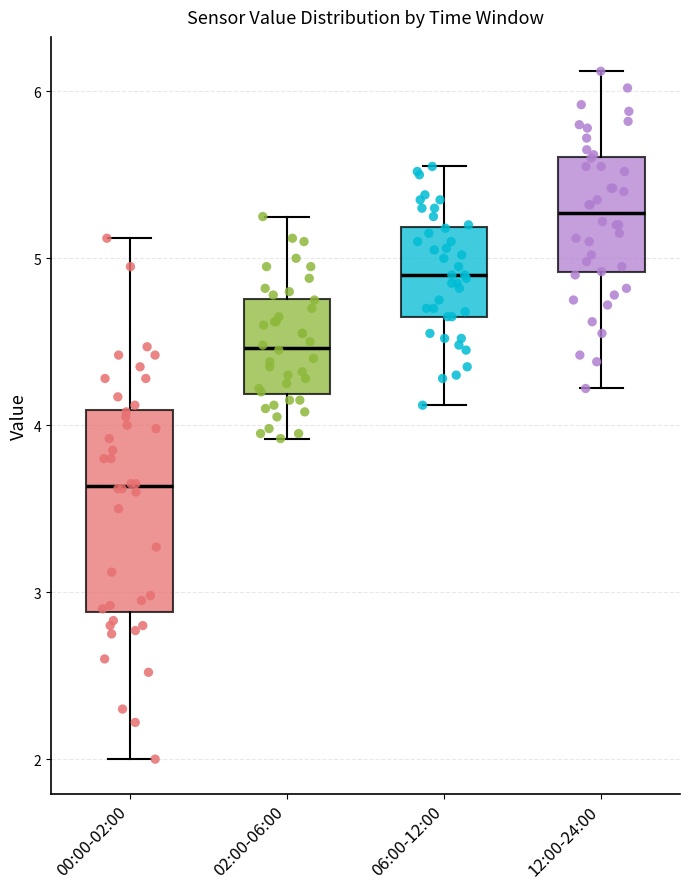

Comparing the boxes themselves (not the whiskers), which one is the tallest?

00:00-02:00